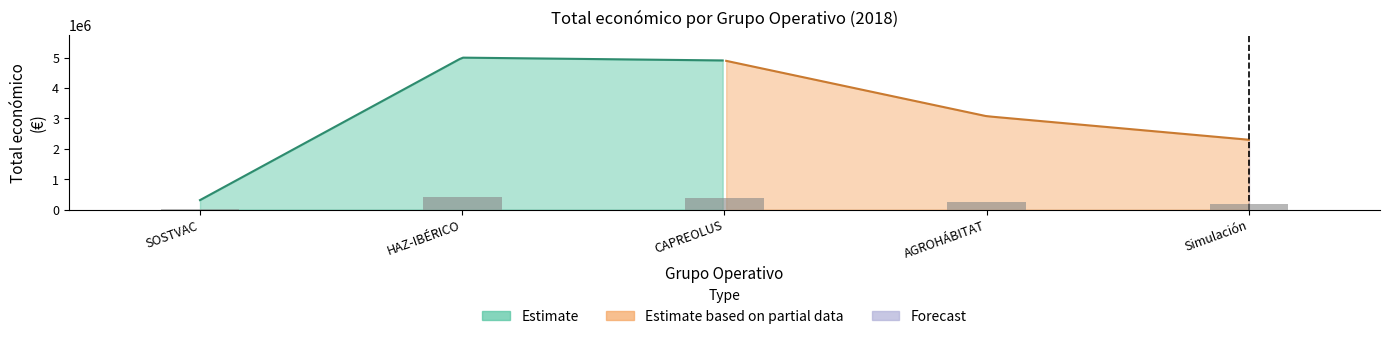

How many data points are less than 3069959?

2